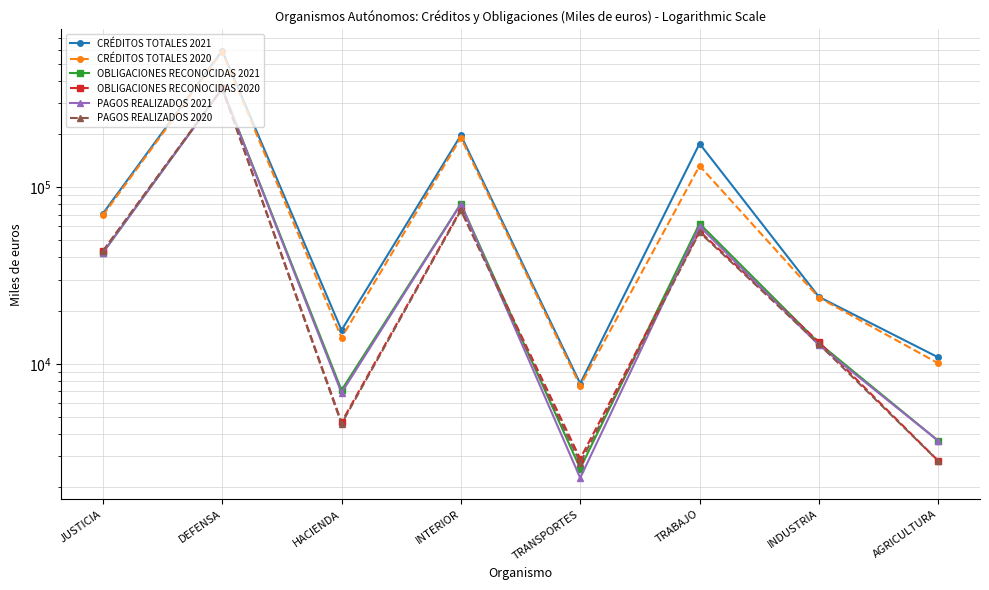

Is it true that PAGOS REALIZADOS 2021 equals 113141 at INTERIOR?

False